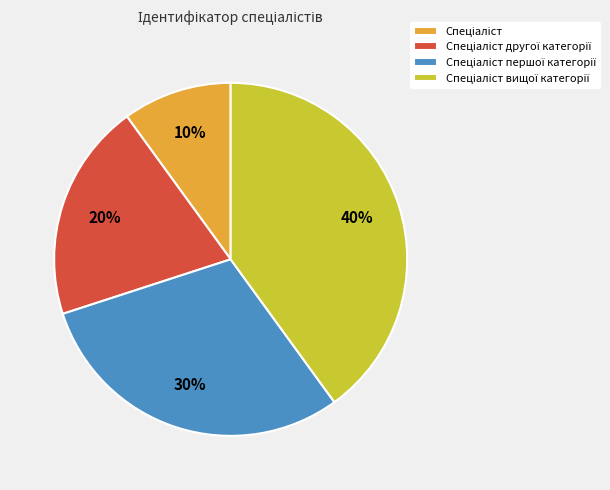

Does any single category account for the majority?

No